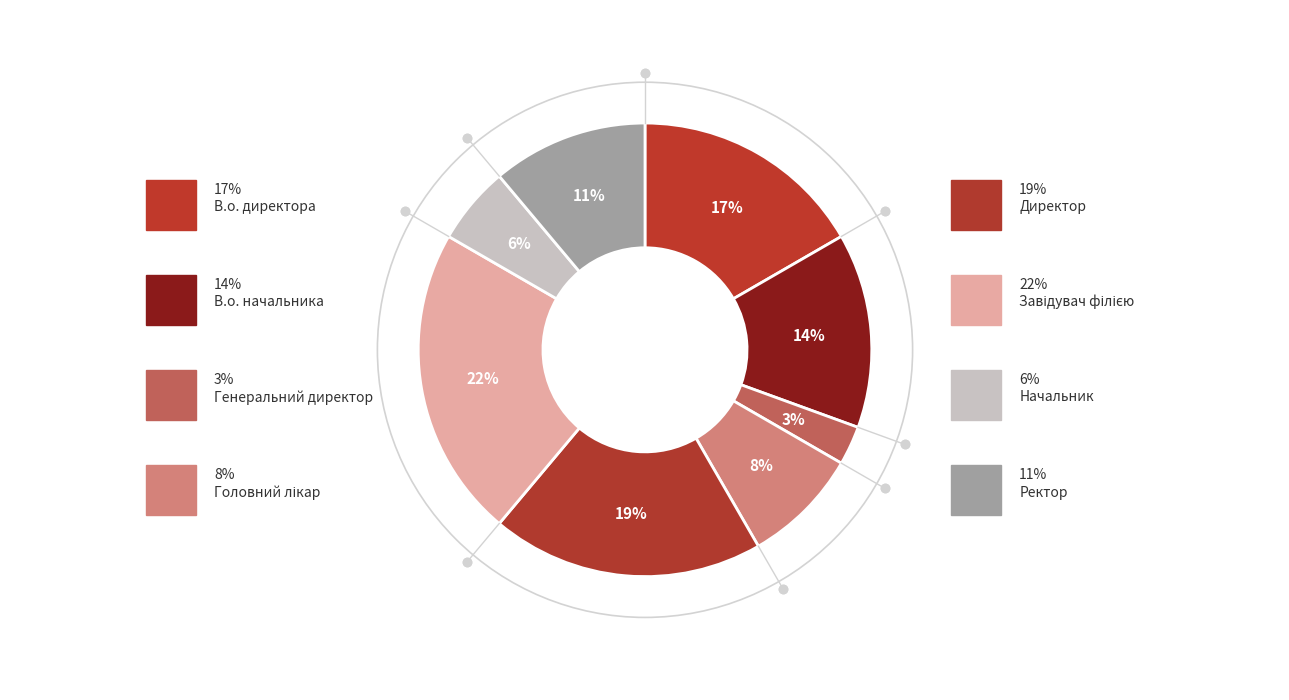

Rank the categories by value from lowest to highest.

Генеральний директор, Начальник, Головний лікар, Ректор, В.о. начальника, В.о. директора, Директор, Завідувач філією